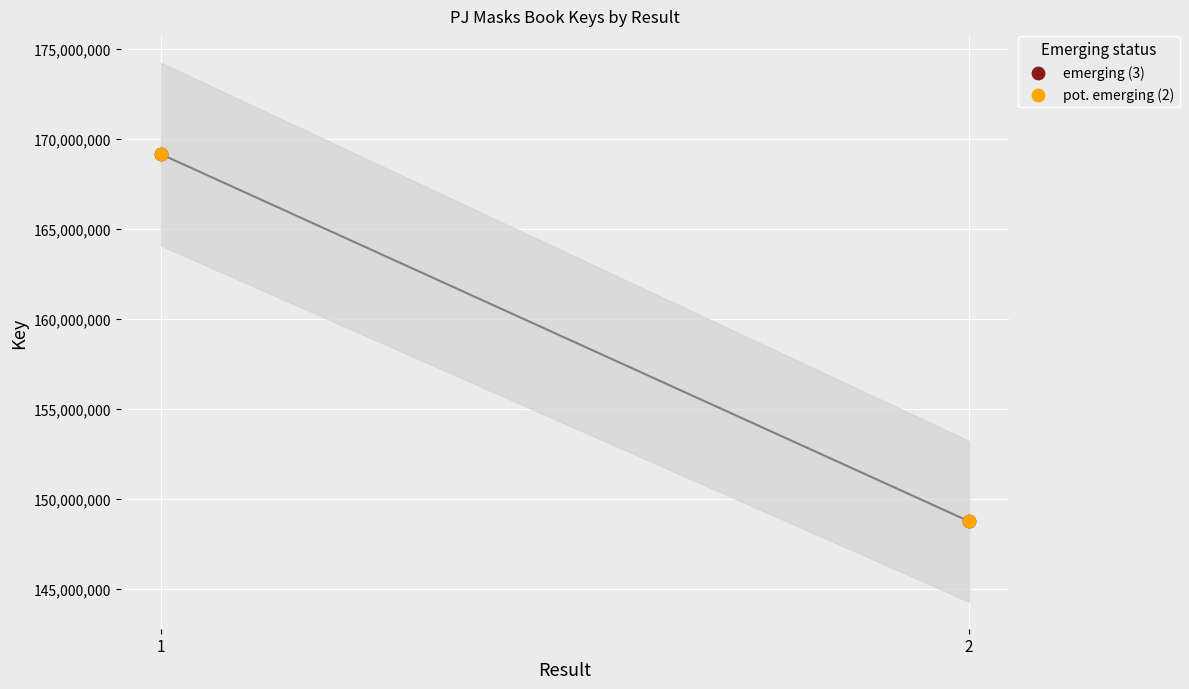

What are all the series names shown in the legend?

emerging (3), pot. emerging (2)